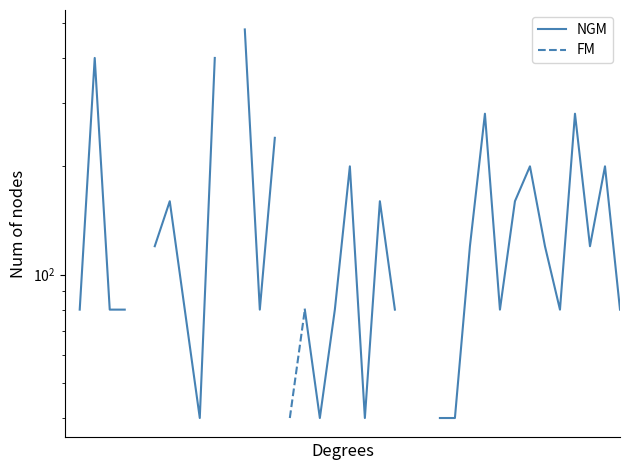

What is the greatest value displayed?

480.0